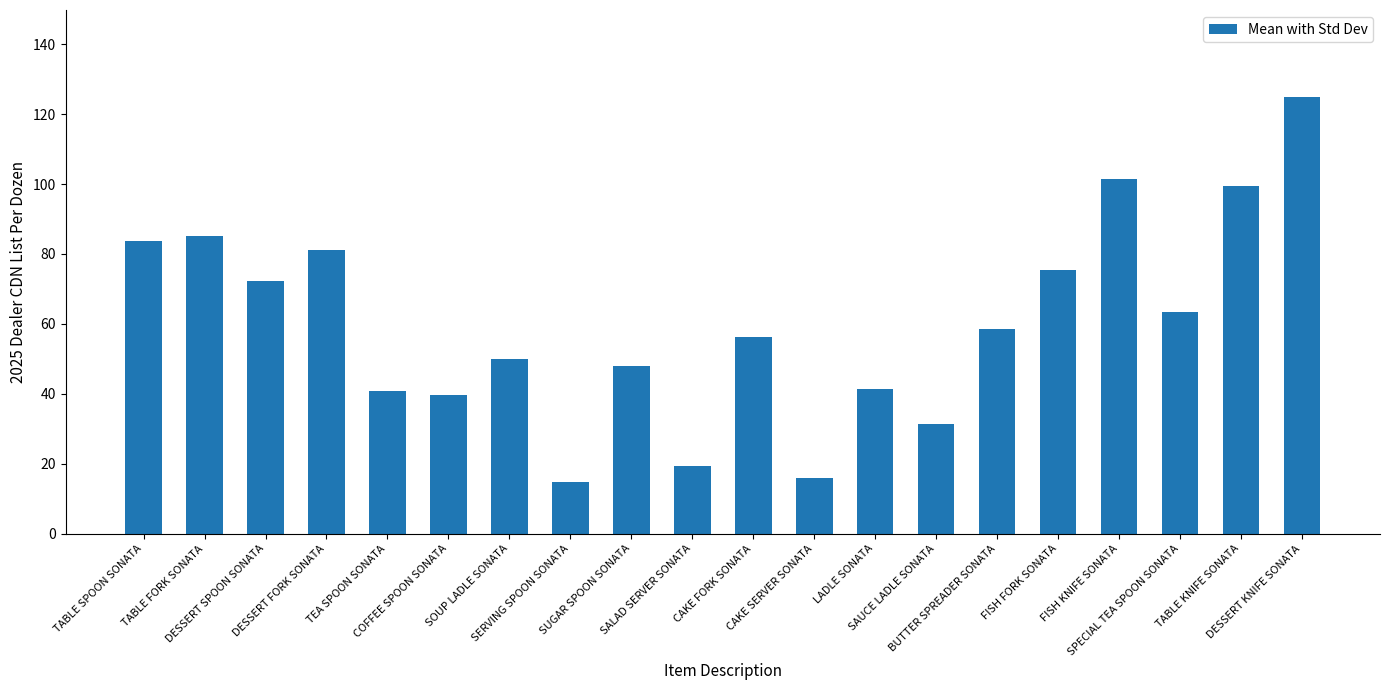

True or false: the data shows 75.5 at FISH FORK SONATA.

True